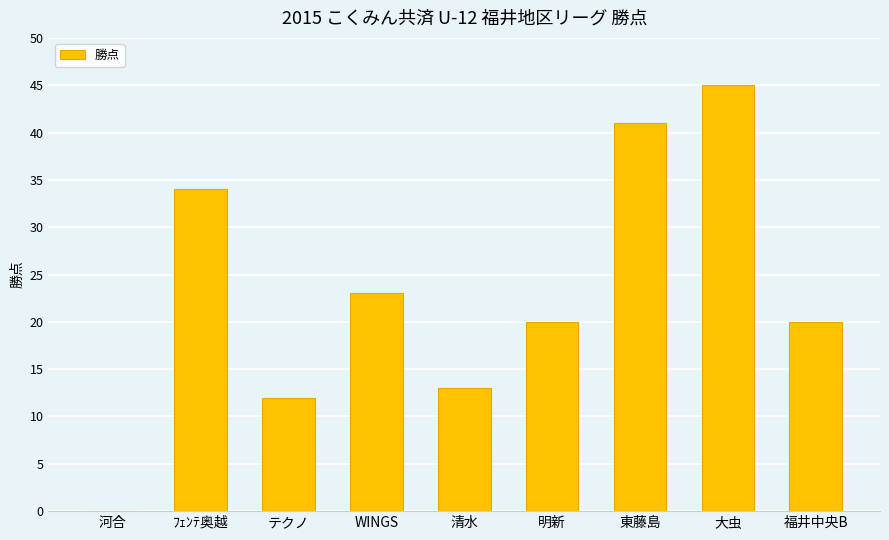

Reading left to right, transcribe all the data shown in this chart.

河合=0	ﾌｪﾝﾃ奥越=34	テクノ=12	WINGS=23	清水=13	明新=20	東藤島=41	大虫=45	福井中央B=20